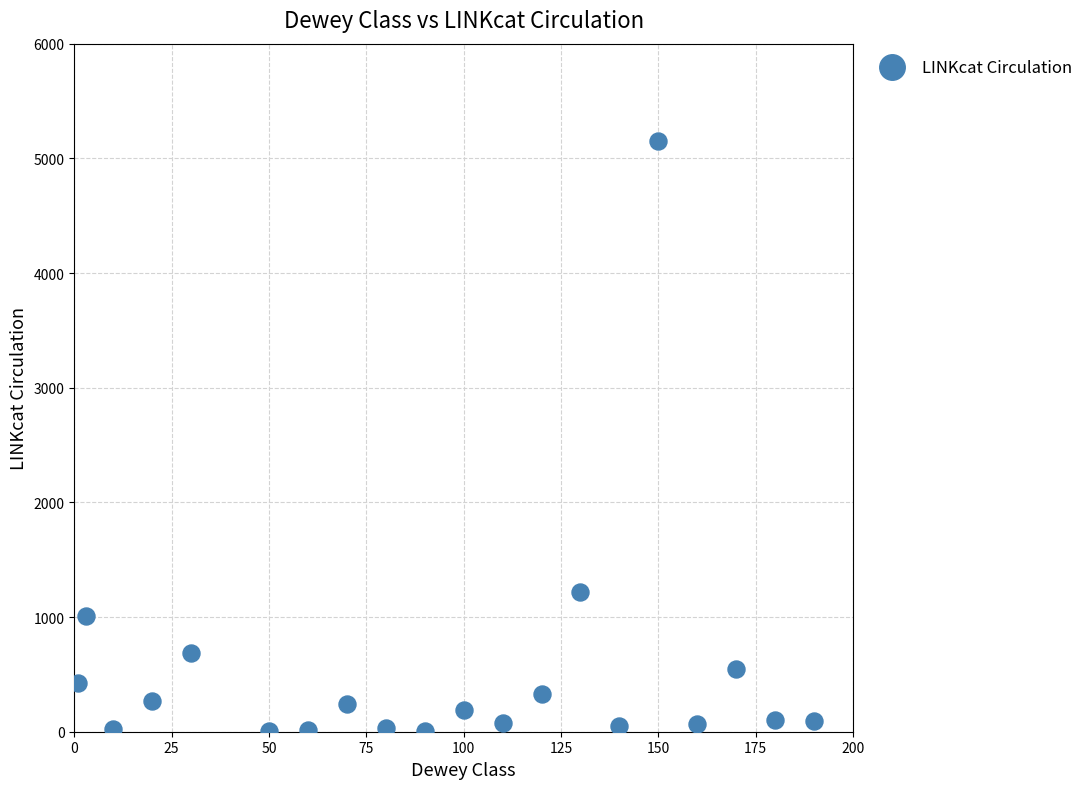

What Y value in the scatter plot is closest to 2580?

1216